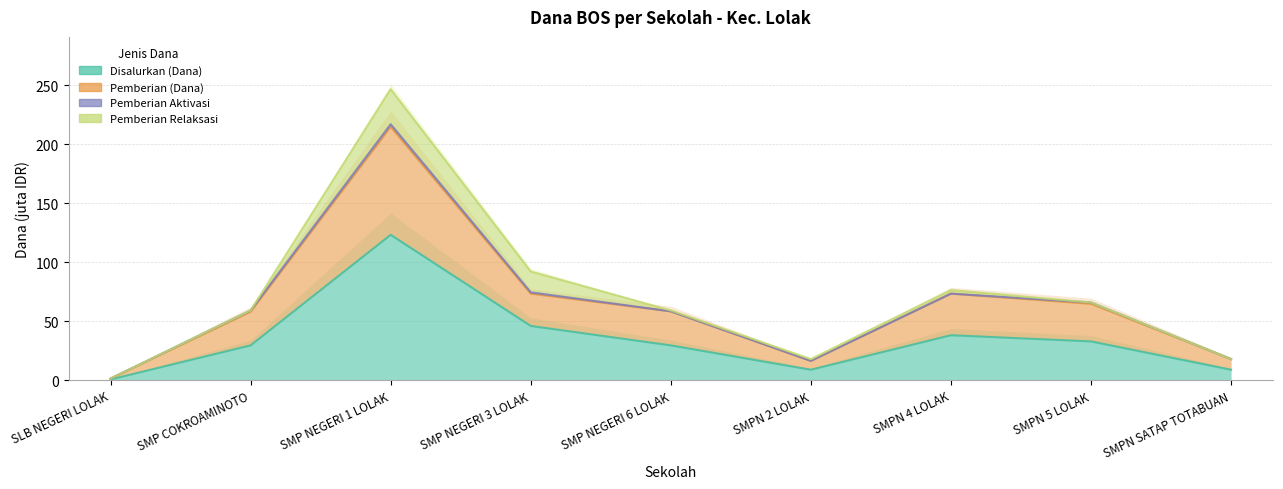

In Disalurkan (Dana), how many points are lower than both neighbors (excluding endpoints)?

1